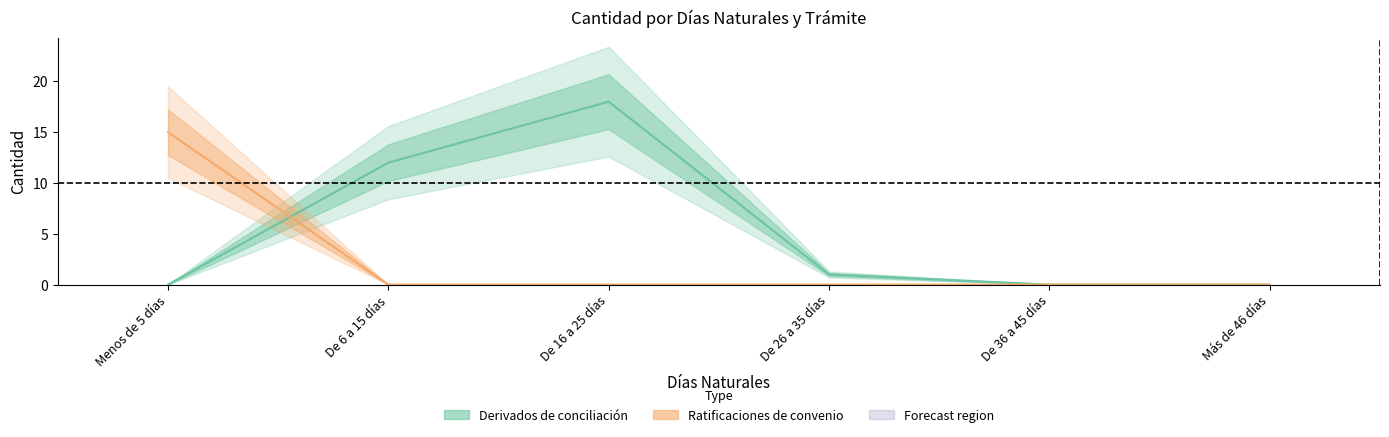

List the labels in order of Derivados de conciliación value, smallest first.

Menos de 5 días, De 36 a 45 días, Más de 46 días, De 26 a 35 días, De 6 a 15 días, De 16 a 25 días